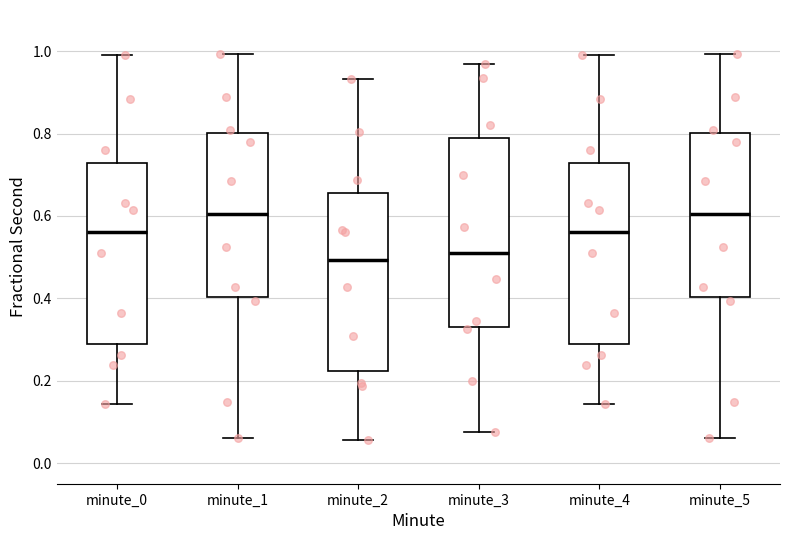

Reading left to right, transcribe this box plot: for each box, give where its median line is, the range the box spans, and where its two whiskers end, as read against the y-axis. The values are not printed on the chart, so give them approximately, as read against the axis.

minute_0: median 0.56, box 0.28 to 0.72, whiskers 0.14 to 0.98
minute_1: median 0.60, box 0.40 to 0.80, whiskers 0.06 to 1.00
minute_2: median 0.50, box 0.22 to 0.66, whiskers 0.06 to 0.94
minute_3: median 0.52, box 0.34 to 0.80, whiskers 0.08 to 0.96
minute_4: median 0.56, box 0.28 to 0.72, whiskers 0.14 to 0.98
minute_5: median 0.60, box 0.40 to 0.80, whiskers 0.06 to 1.00